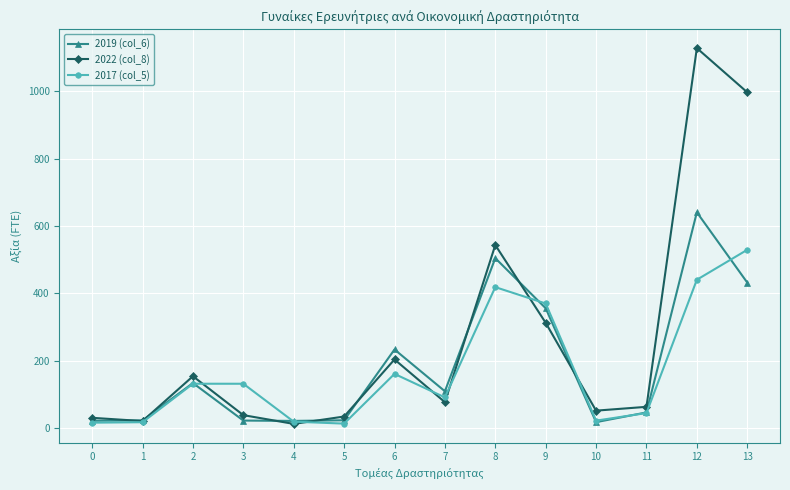

What value does the 2019 (col_6) series have at 6?

232.9